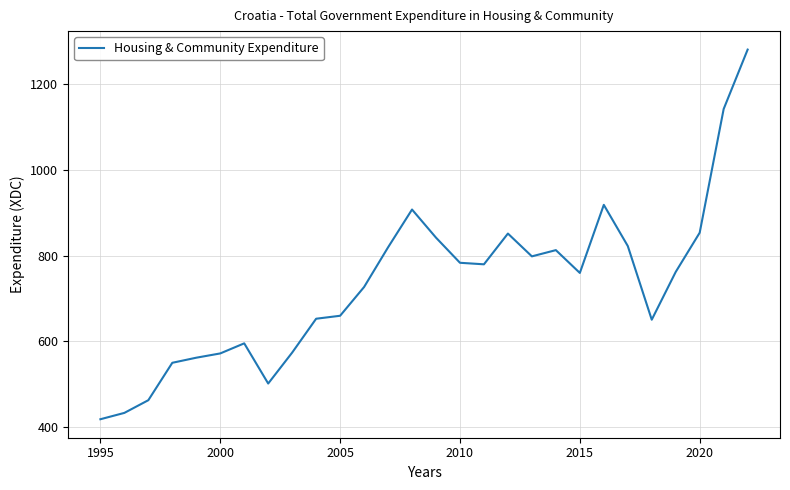

What is the average value?

731.6